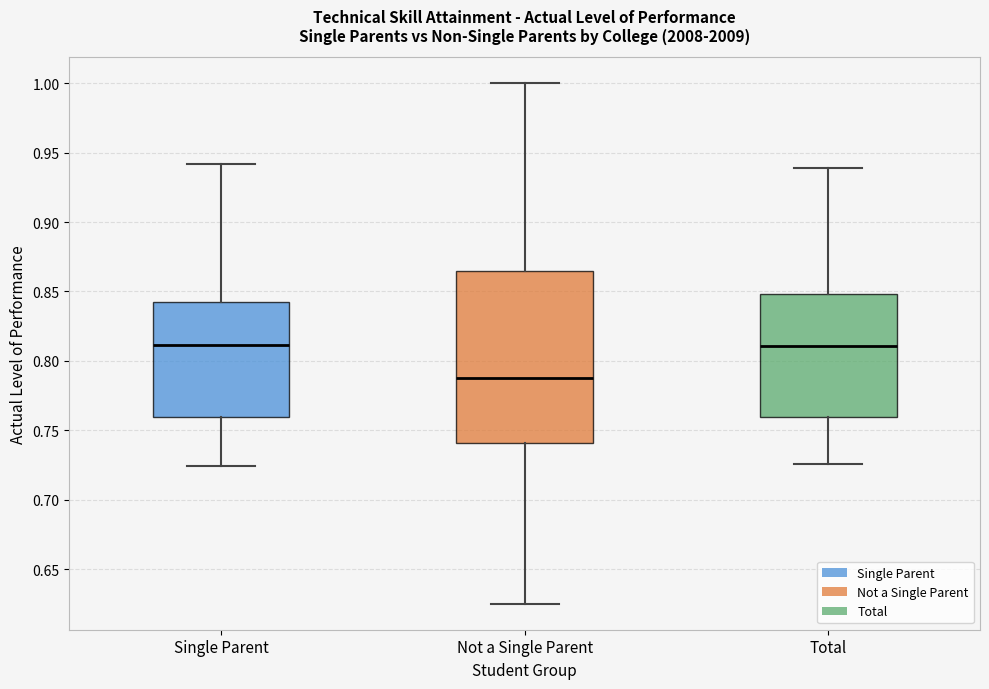

Where does the upper whisker of the box for Single Parent end on the y-axis? The values are not printed on the chart, so give them approximately, as read against the axis.

0.940